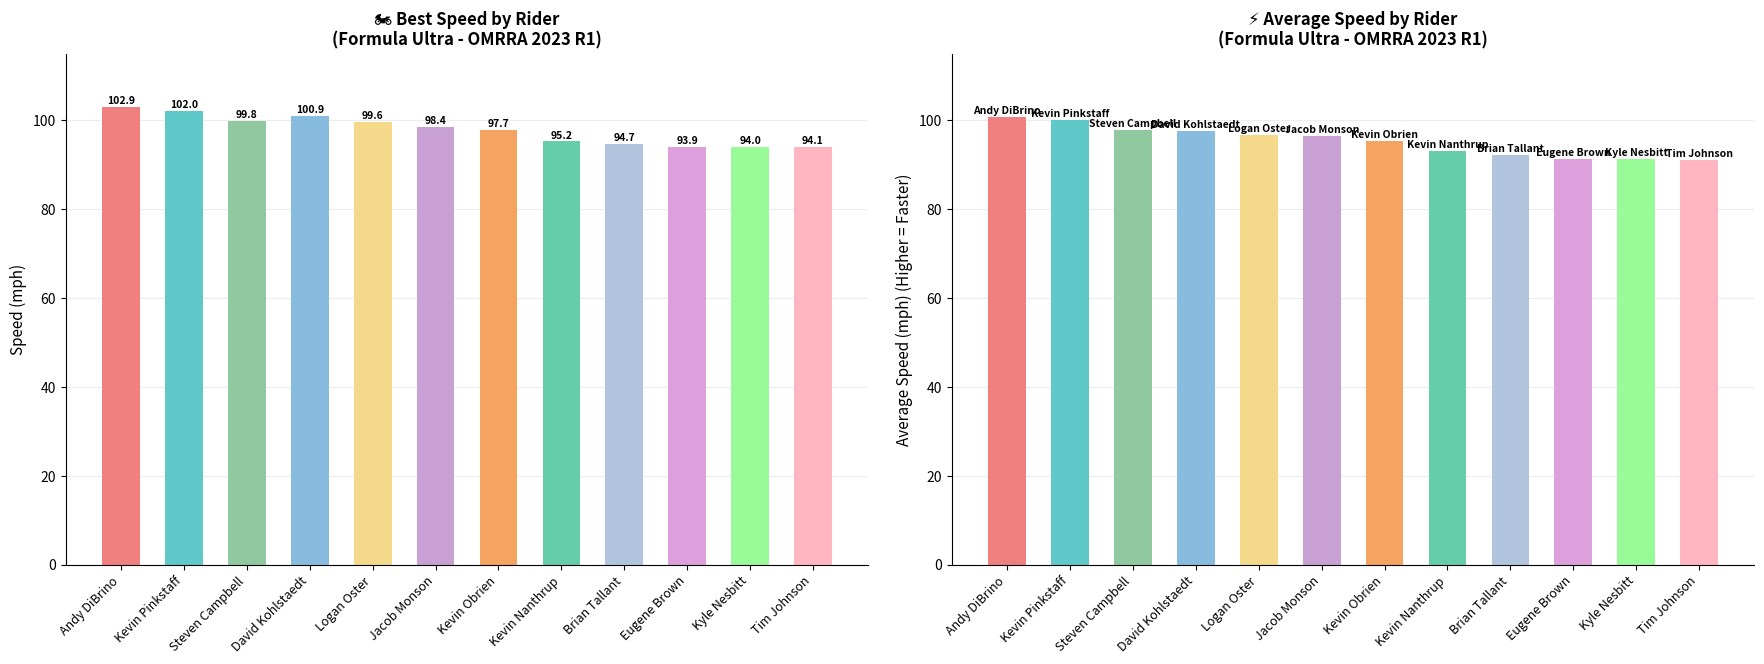

What position from the left is Kevin Nanthrup?

8